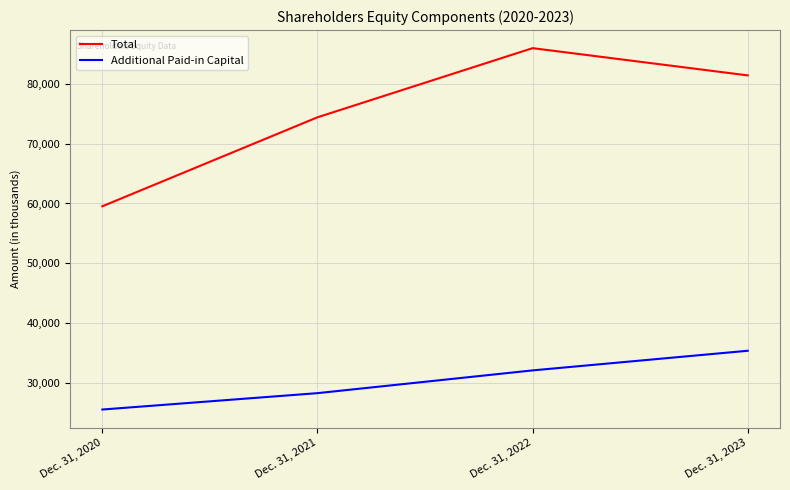

Which series has the largest total across all categories?

Total